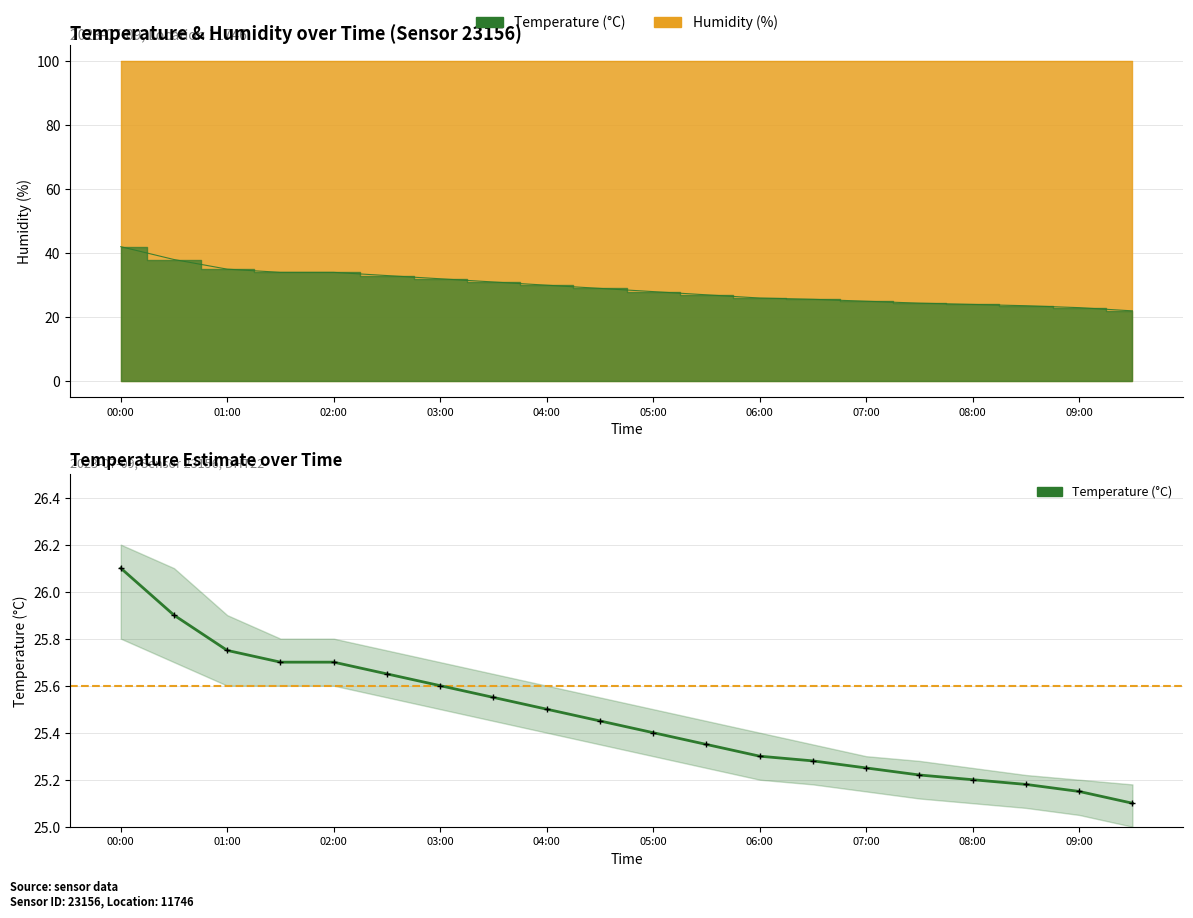

Approximately how many times larger is the value at 04:00 compared to 07:00?

1.2